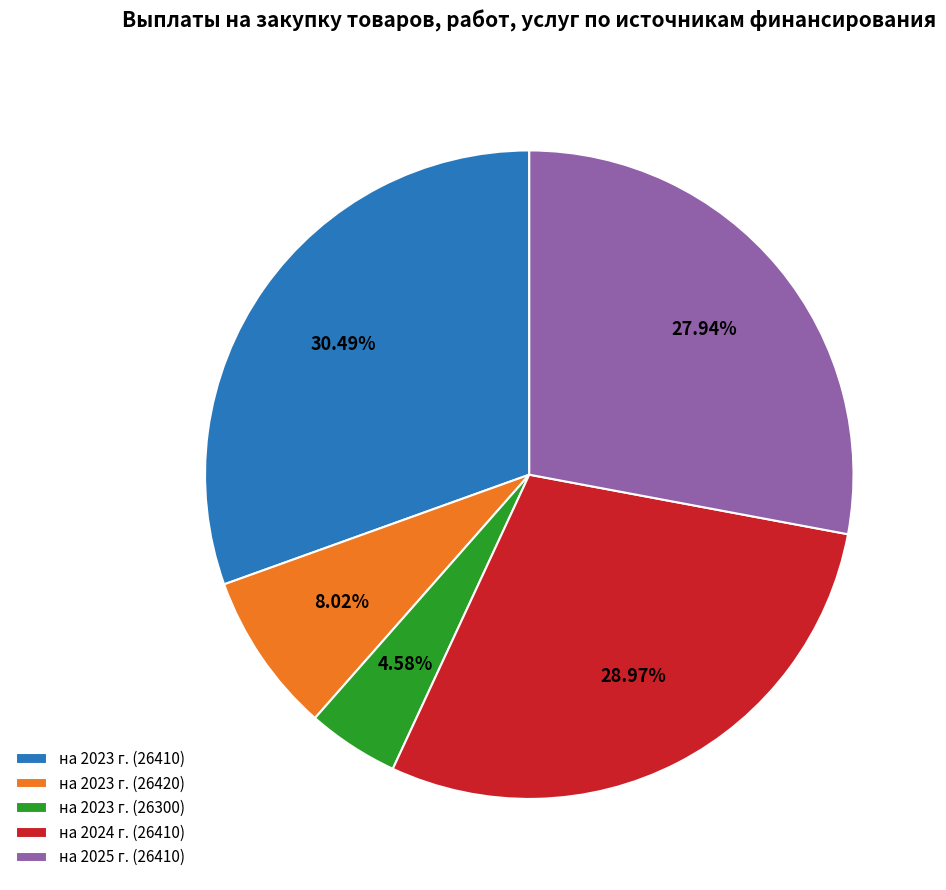

Is it true that на 2023 г. (26410) is 23% of the pie?

False